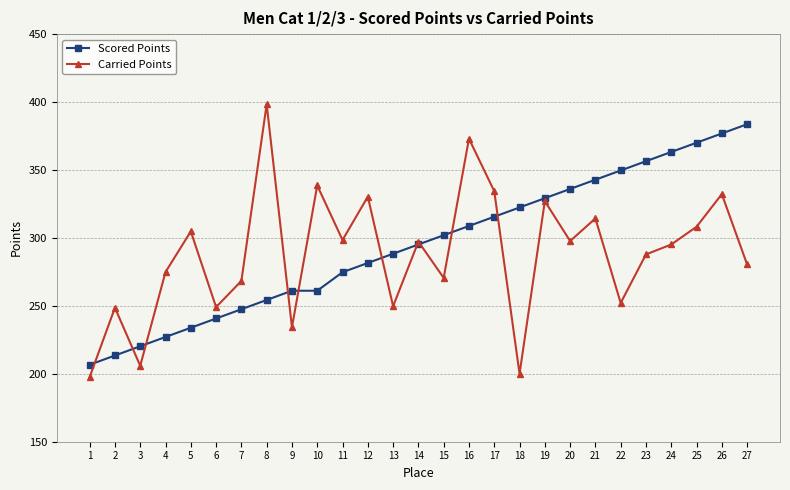

True or false: Carried Points and Scored Points intersect in this chart.

True